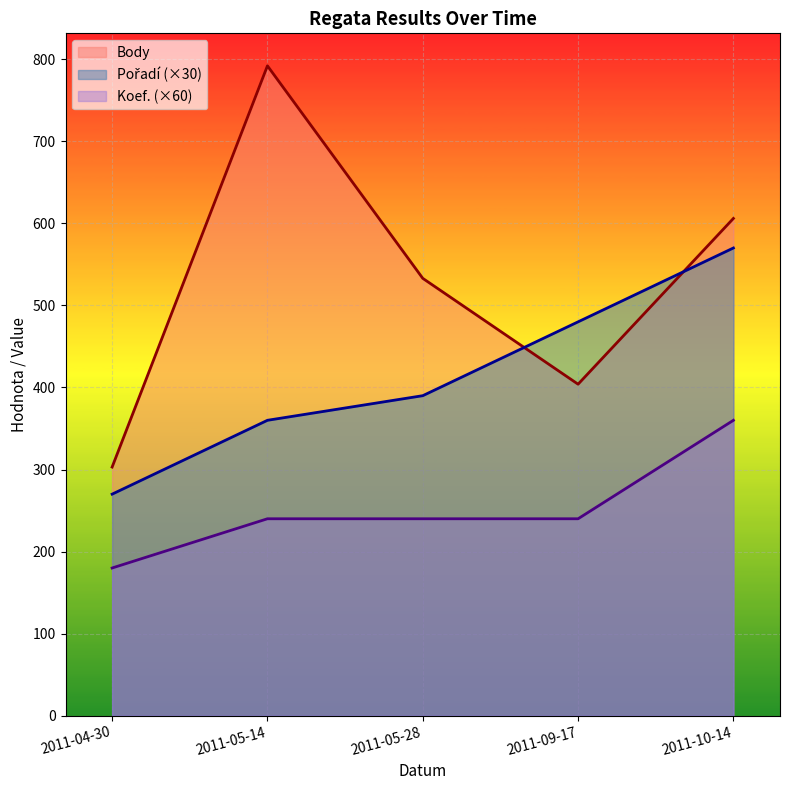

Reading left to right, what are all the values shown in this chart?

Pořadí: 2011-04-30=270	2011-05-14=360	2011-05-28=390	2011-09-17=480	2011-10-14=570
Koef.: 2011-04-30=180	2011-05-14=240	2011-05-28=240	2011-09-17=240	2011-10-14=360
Body: 2011-04-30=303	2011-05-14=792	2011-05-28=533	2011-09-17=404	2011-10-14=606